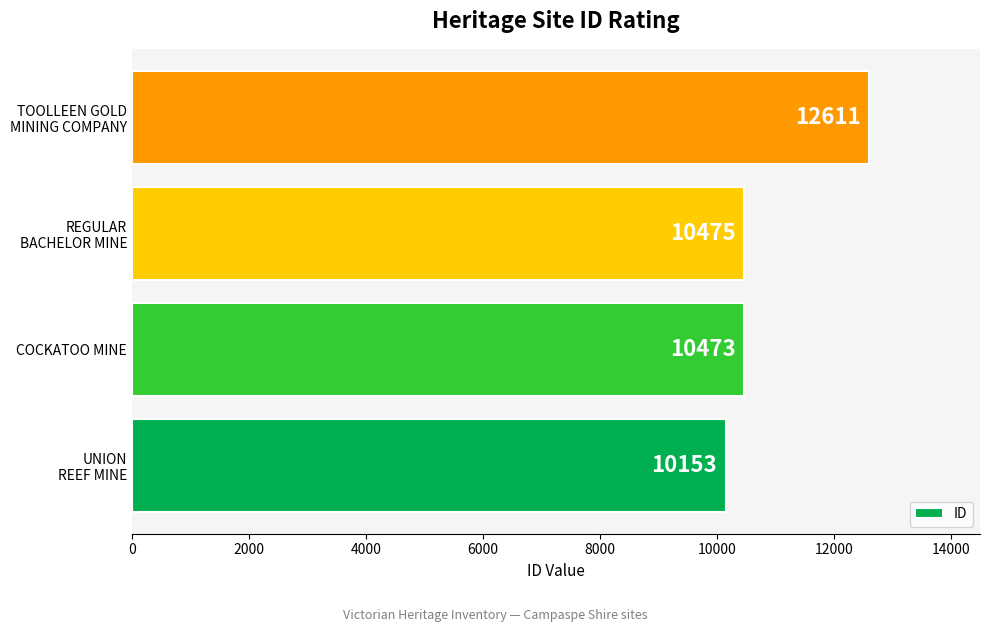

List the labels in order of value, smallest first.

UNION
REEF MINE, COCKATOO MINE, REGULAR
BACHELOR MINE, TOOLLEEN GOLD
MINING COMPANY